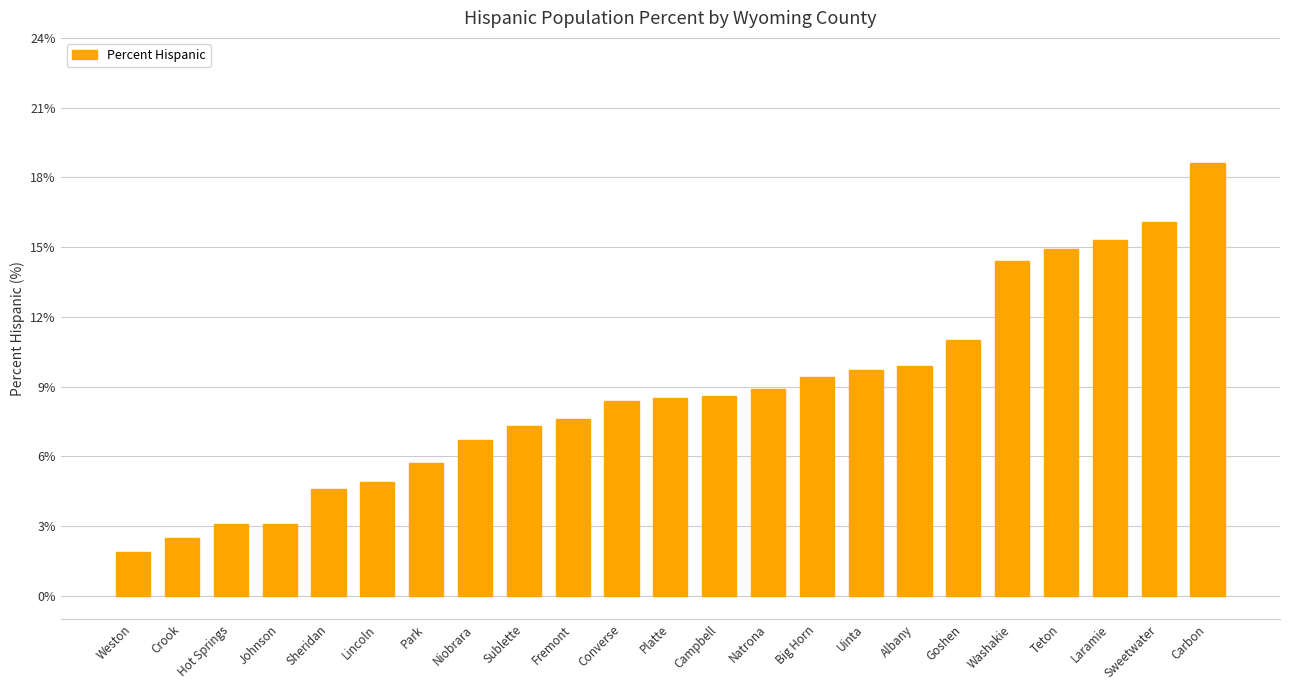

The chart shows a value of 8.6 at Campbell. True or false?

True